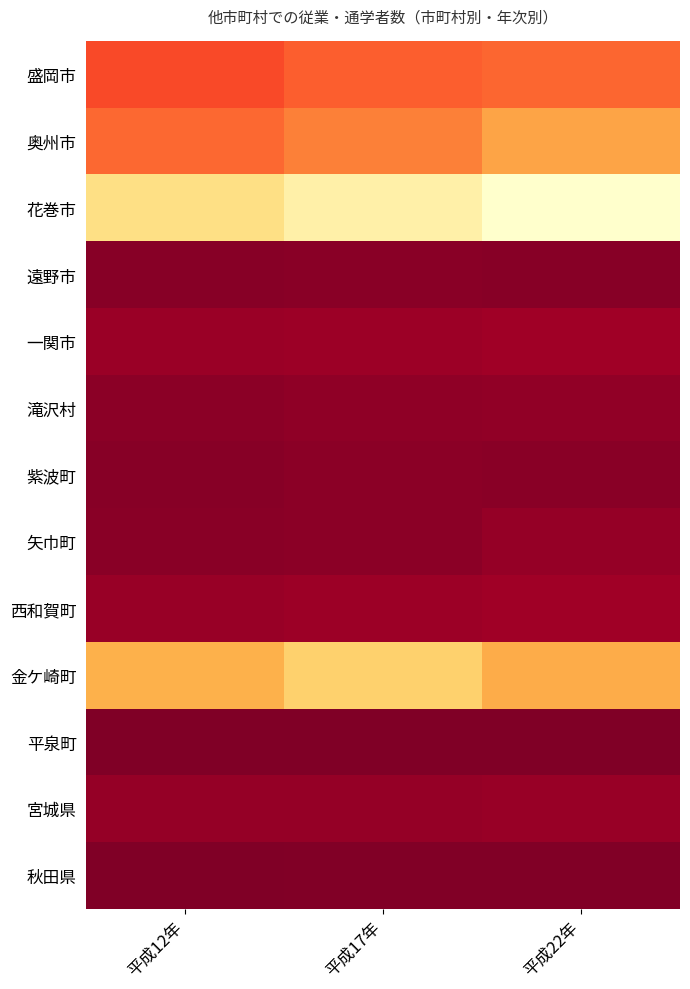

At which category does the chart reach its minimum across all series?

平成12年